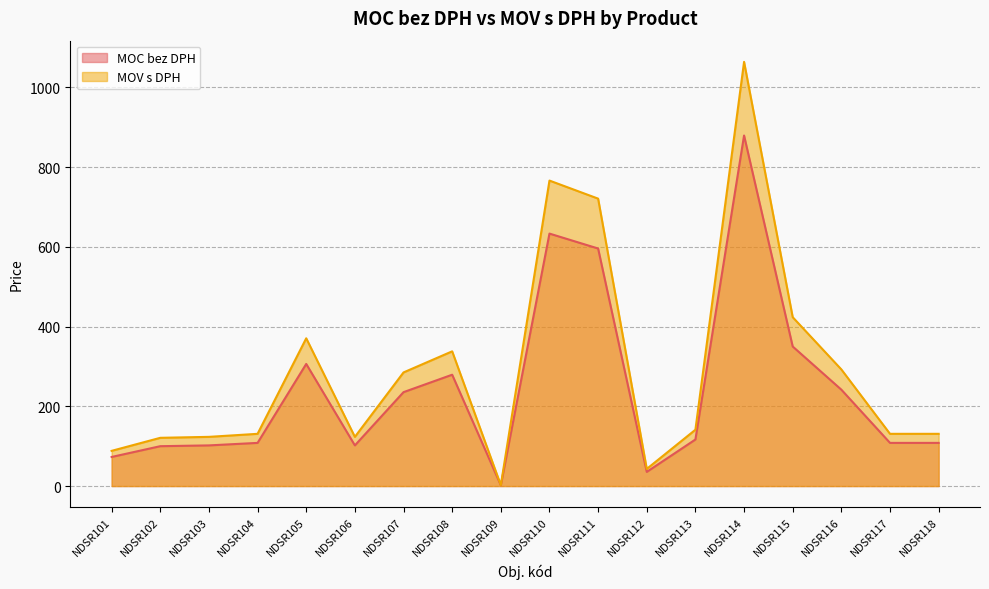

Does the chart display data point markers on the line(s)?

No